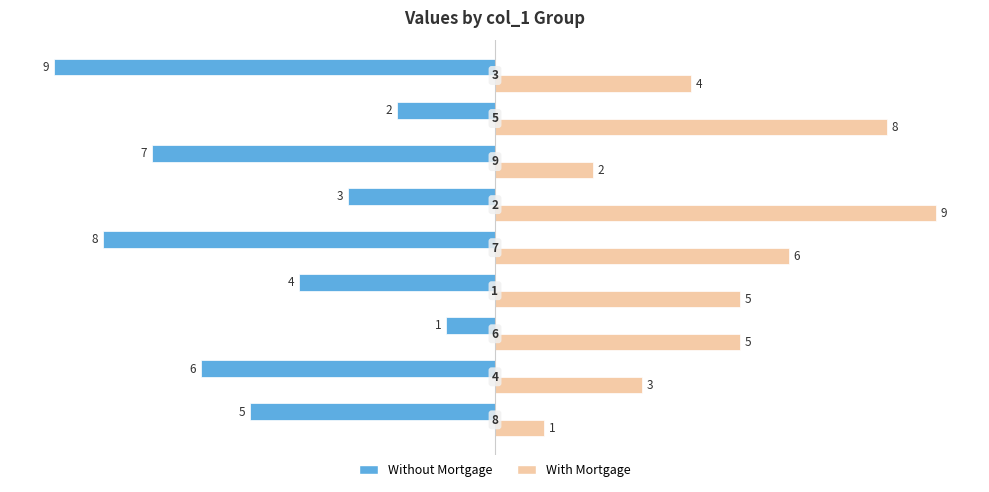

How many Without Mortgage values are between -7 and -3?

5